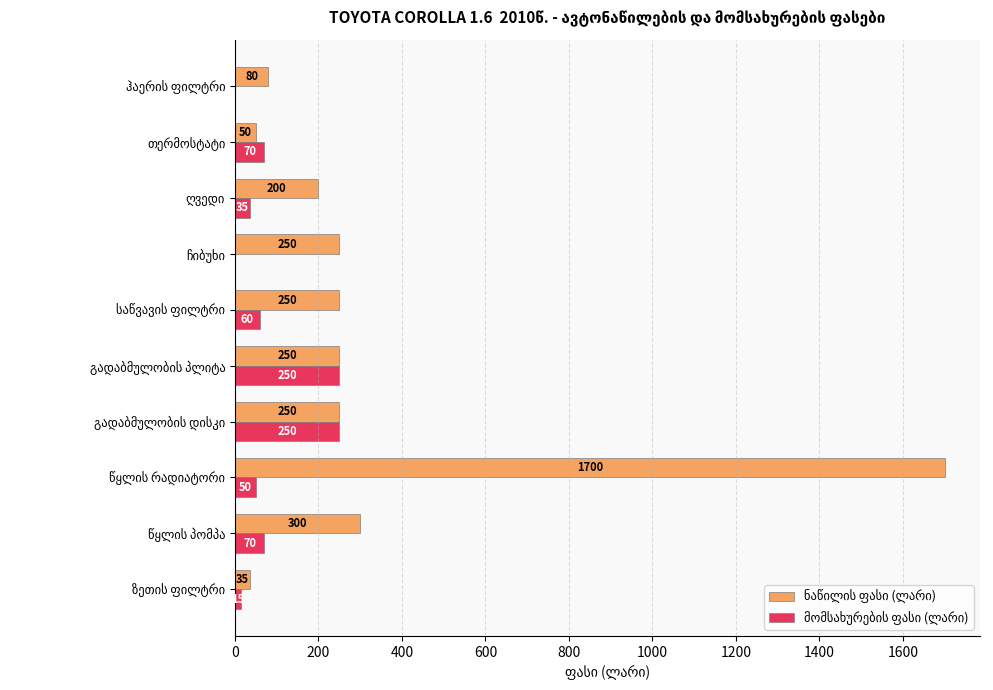

Count the number of data series in this chart.

2